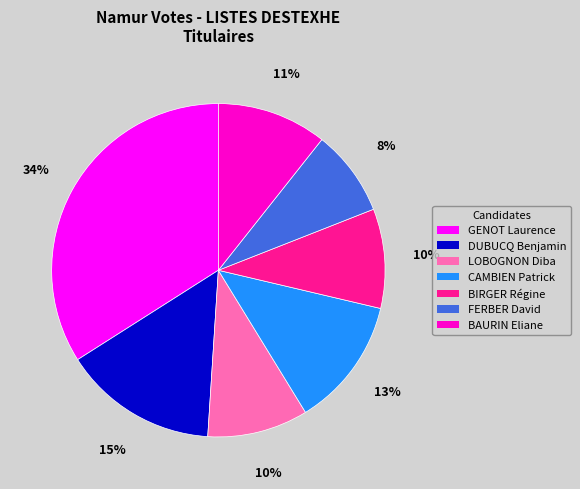

Does DUBUCQ Benjamin represent more than half of the total?

No